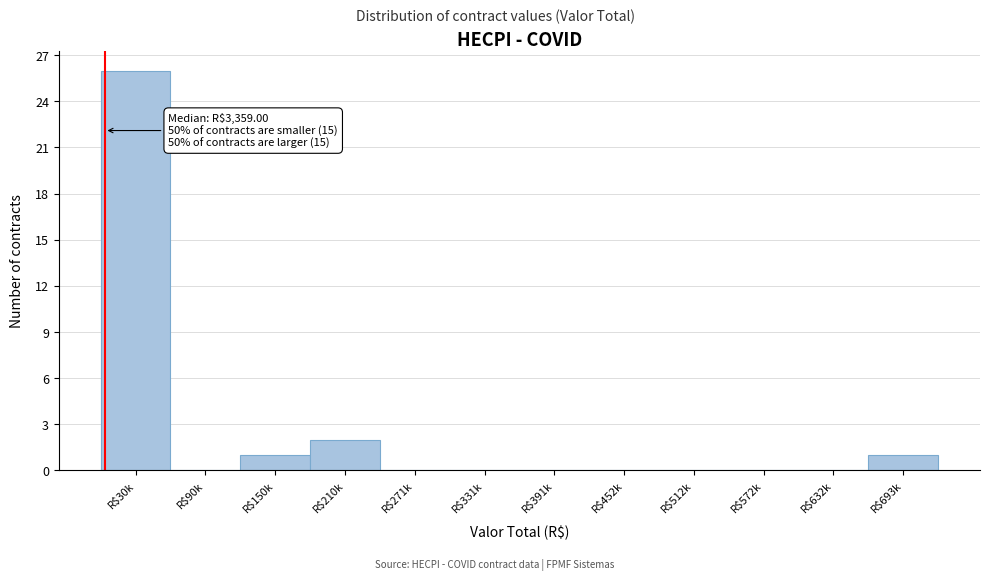

What is the greatest value displayed?

26